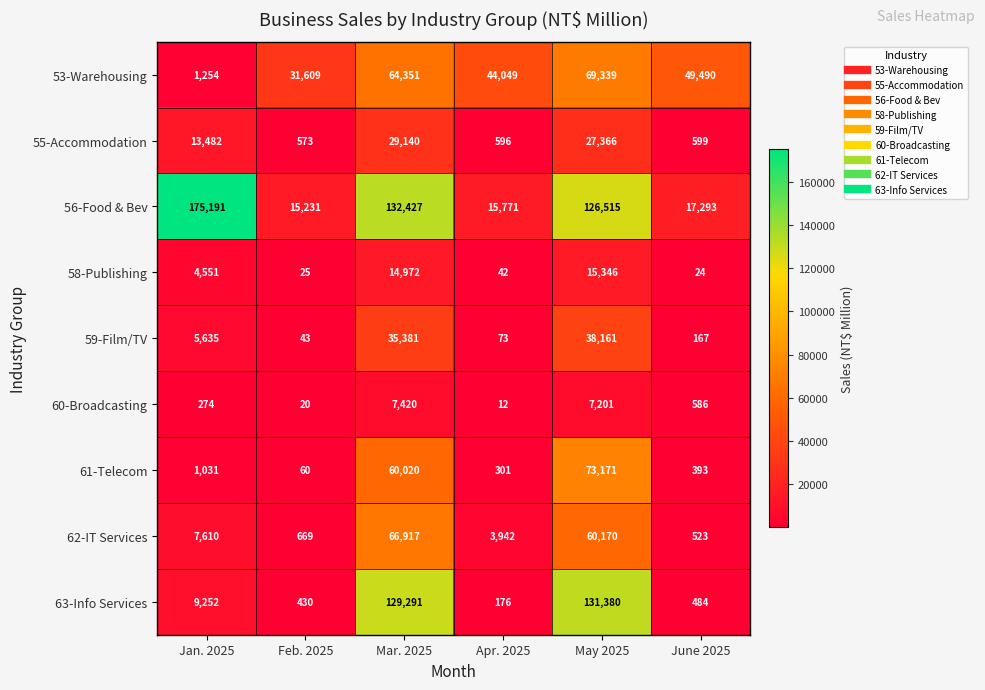

What is the difference between the maximum and minimum values in the 53-Warehousing series?

68085